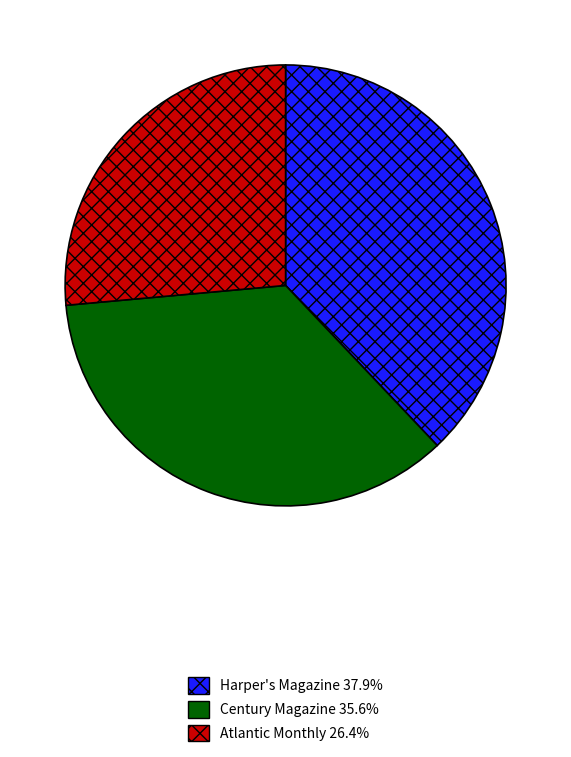

What is the ratio of the value at Harper's Magazine 37.9% to the value at Century Magazine 35.6%?

1.1